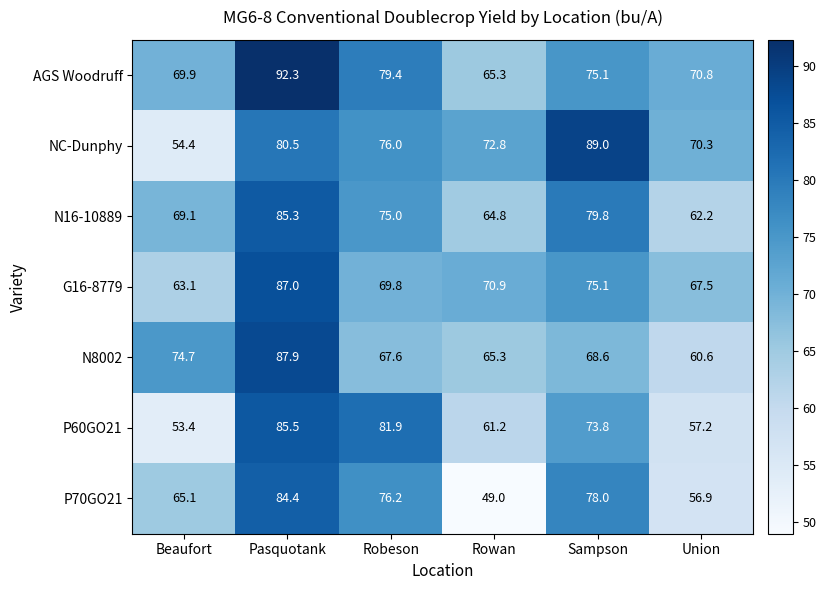

Count the number of categories in the chart.

6